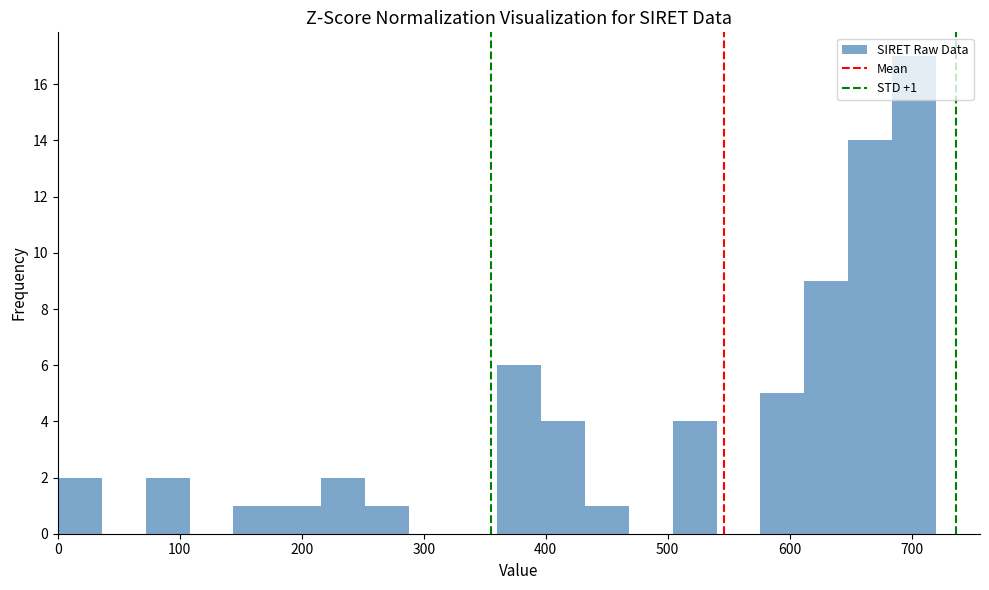

Around what value on the x-axis is the tallest bar? Give the approximate position of its centre, as read against the axis.

700